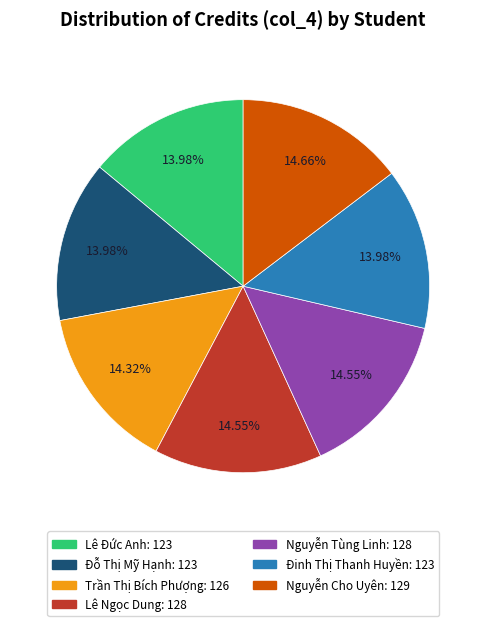

Is Nguyễn Tùng Linh the majority of the pie?

No